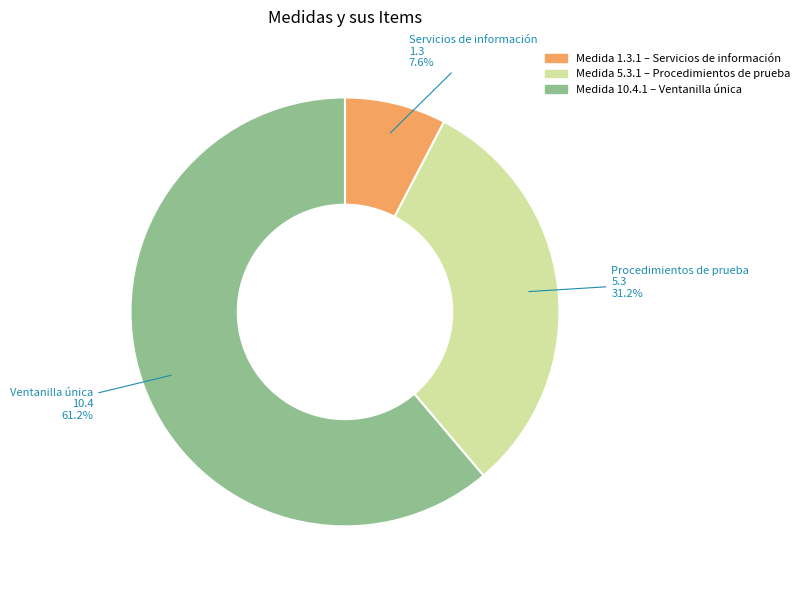

Count the number of slices in the pie.

3